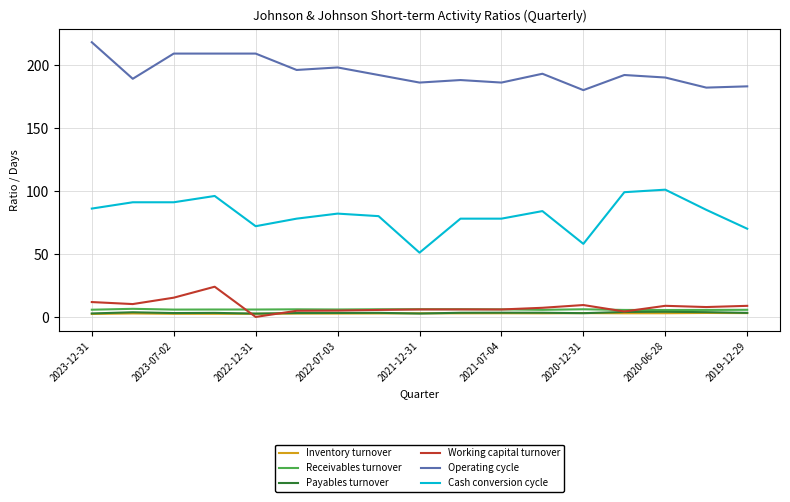

True or false: Working capital turnover and Cash conversion cycle cross at least once.

False